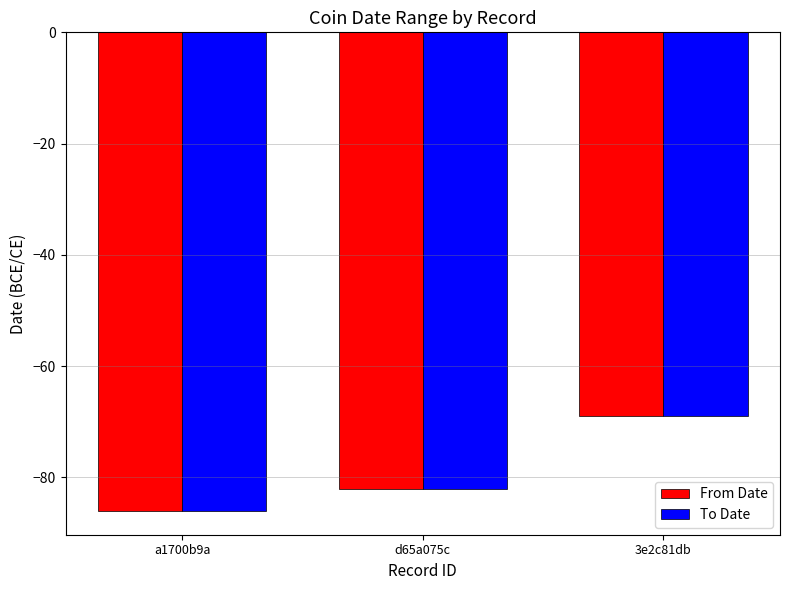

Reading left to right, extract all data points from this chart.

From Date: a1700b9a=-86	d65a075c=-82	3e2c81db=-69
To Date: a1700b9a=-86	d65a075c=-82	3e2c81db=-69